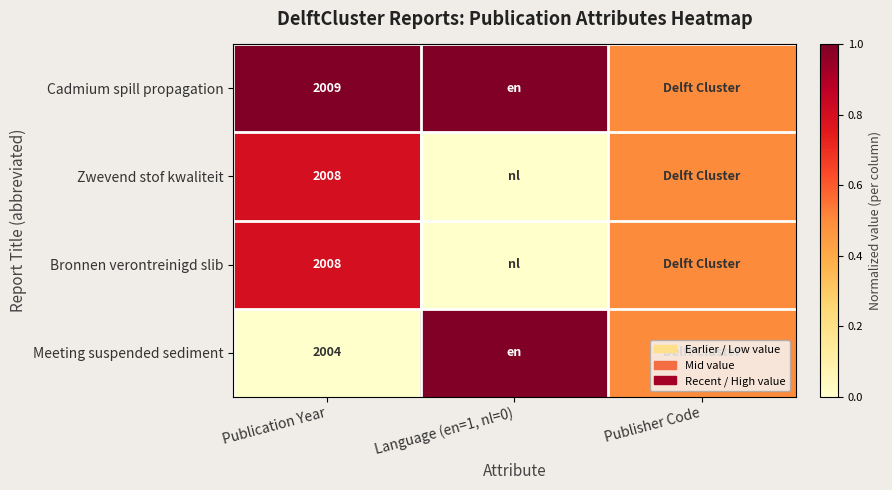

What is the difference between the highest and lowest values at Language (en=1, nl=0)?

1.0